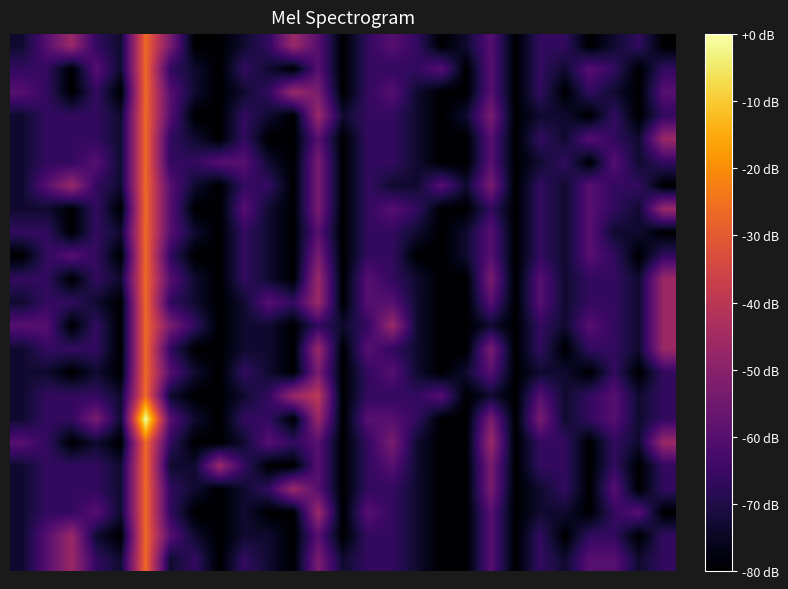

At which category is the sum across all series the highest?

5